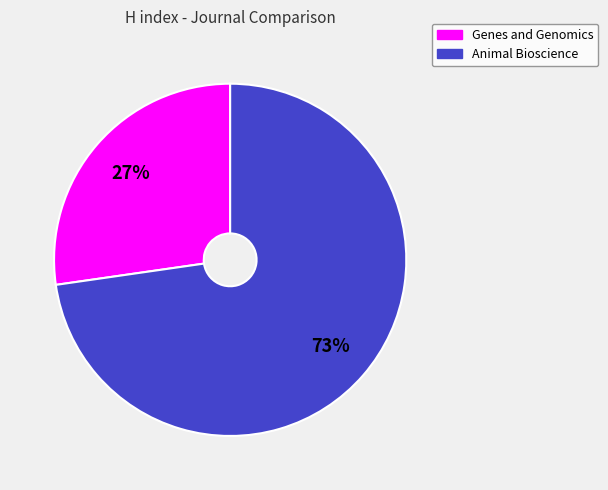

What percentage is the Genes and Genomics slice, to the nearest percent?

27%